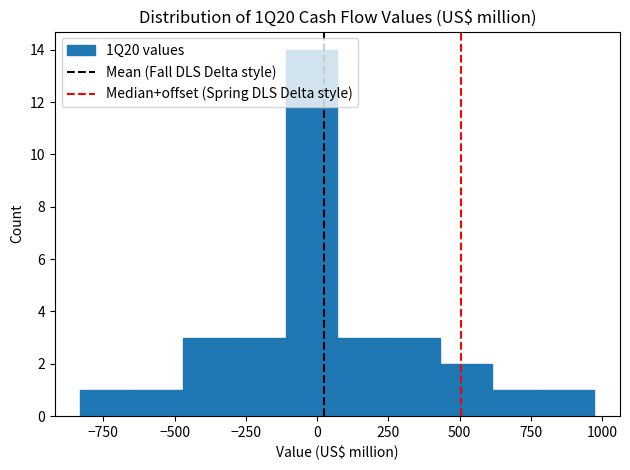

Read against the x-axis, roughly where is the centre of the tallest bar?

0